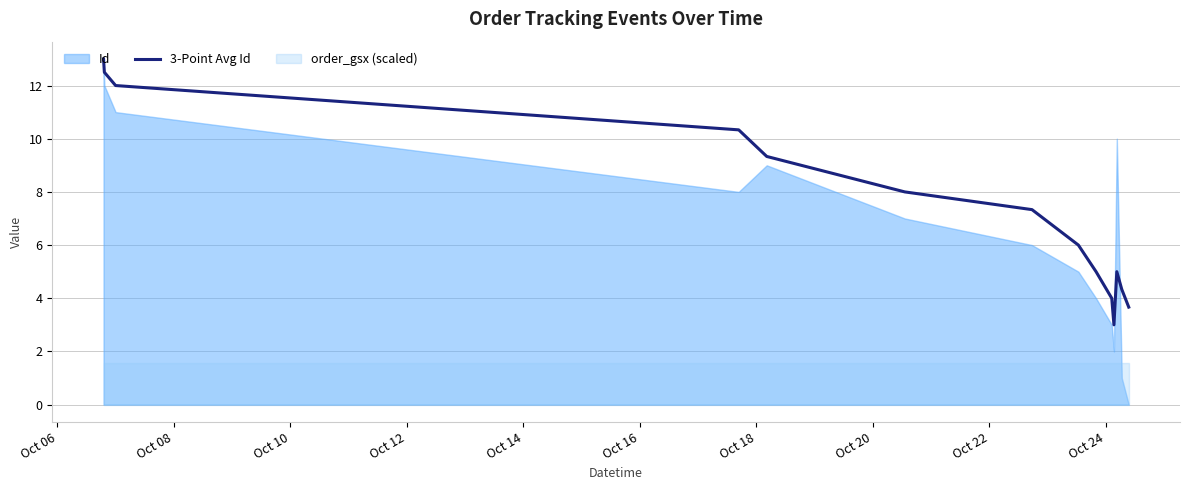

What is the highest value of the 3-Point Avg Id series?

13.0